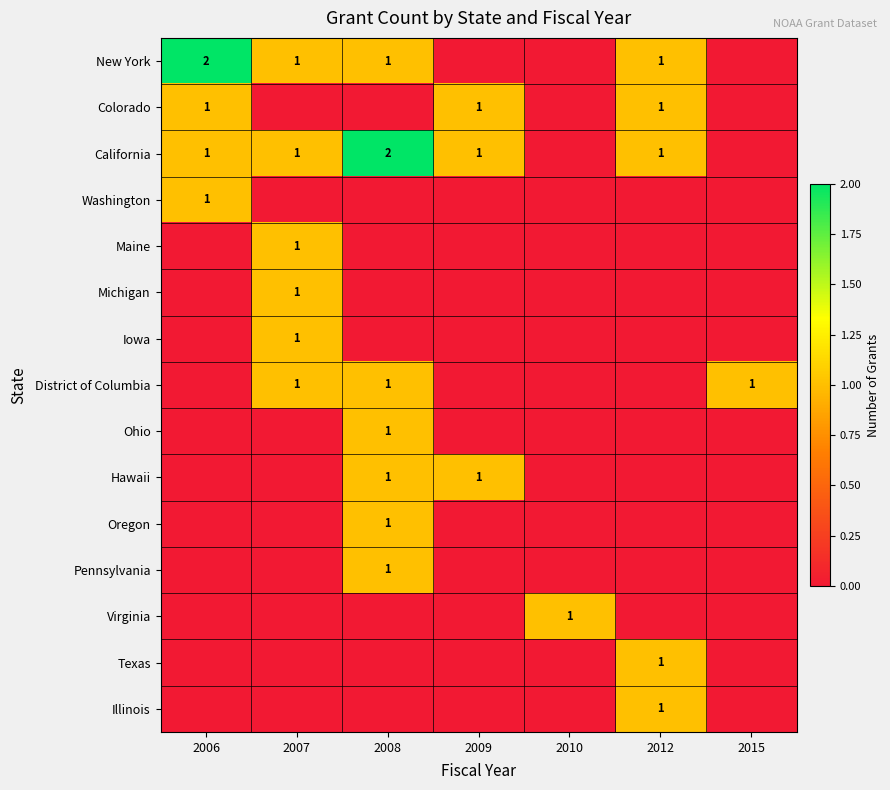

At 2009, list the series in order from largest to smallest.

Colorado, California, Hawaii, New York, Washington, Maine, Michigan, Iowa, District of Columbia, Ohio, Oregon, Pennsylvania, Virginia, Texas, Illinois